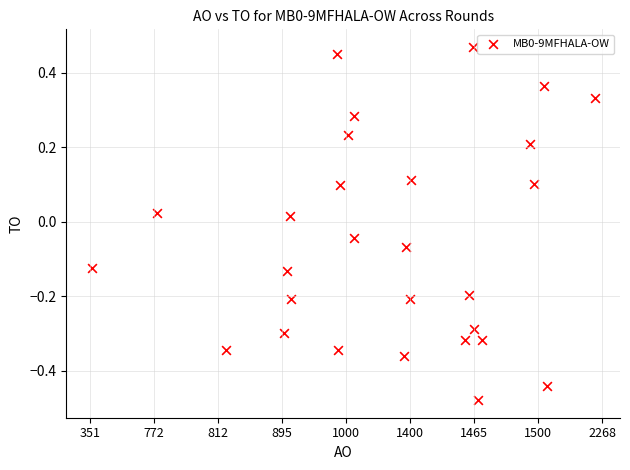

What is the range of Y values (max minus min)?

0.9